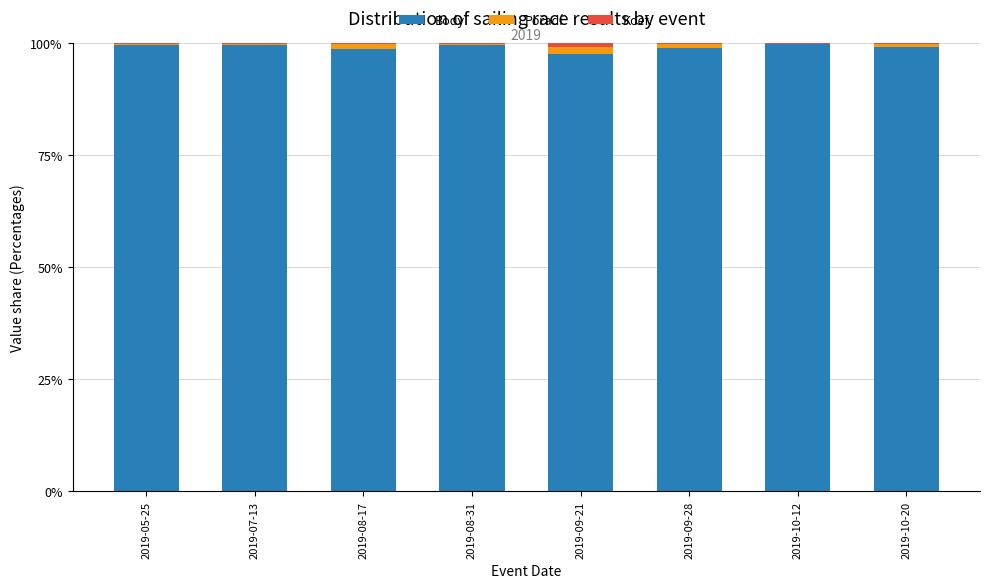

What is the approximate value of Body at 2019-05-25?

99.7